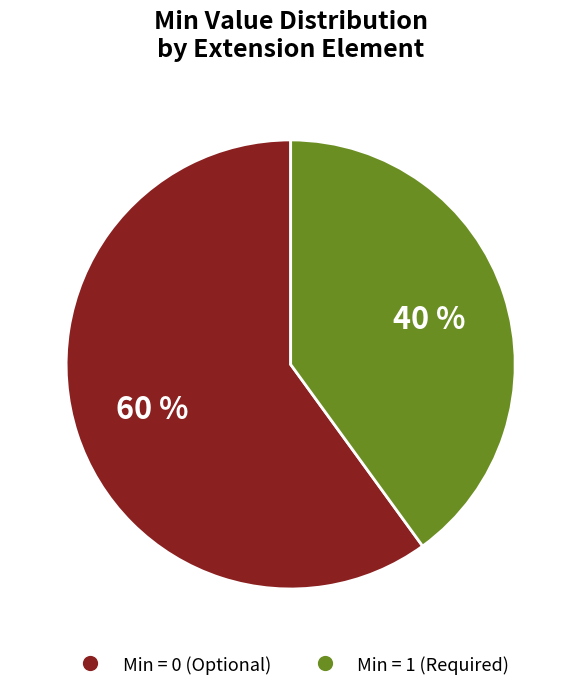

Is there a majority slice in this chart?

Yes